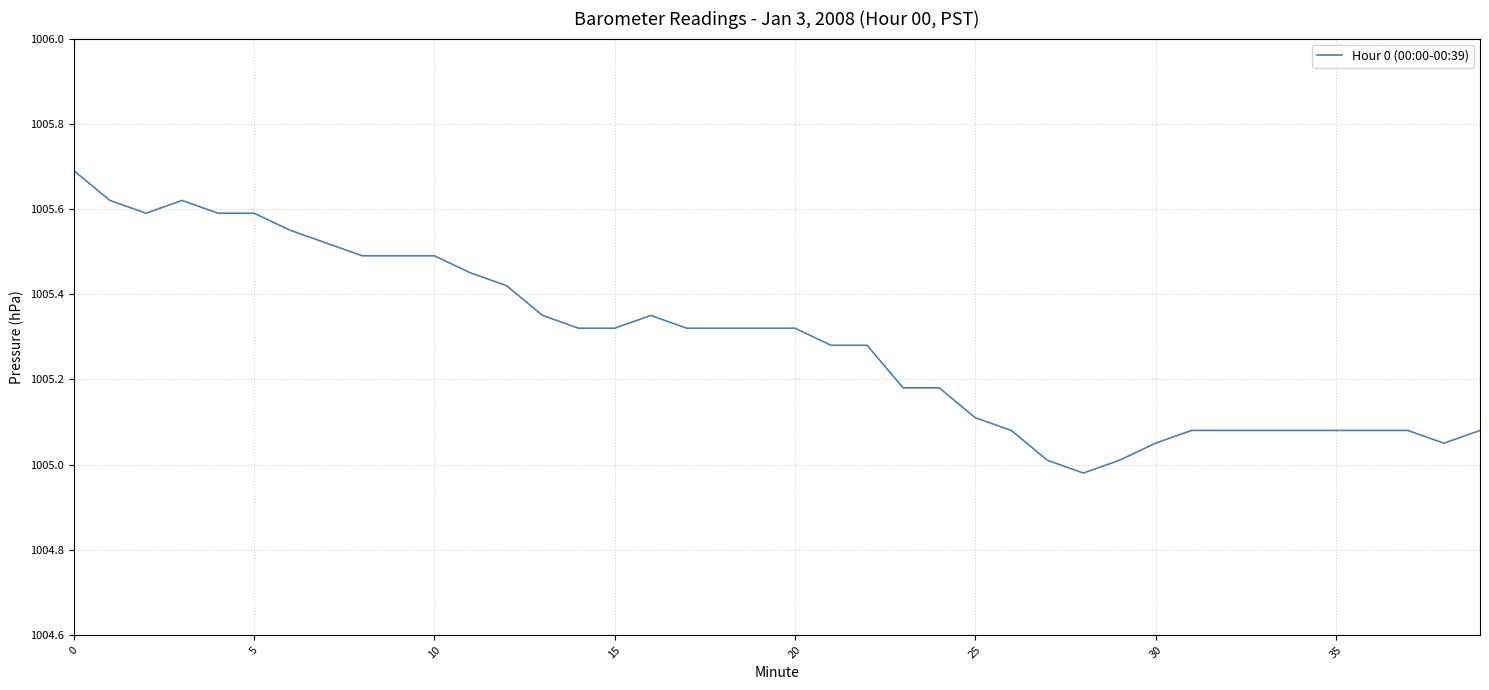

What is the difference between the maximum and minimum values?

0.7